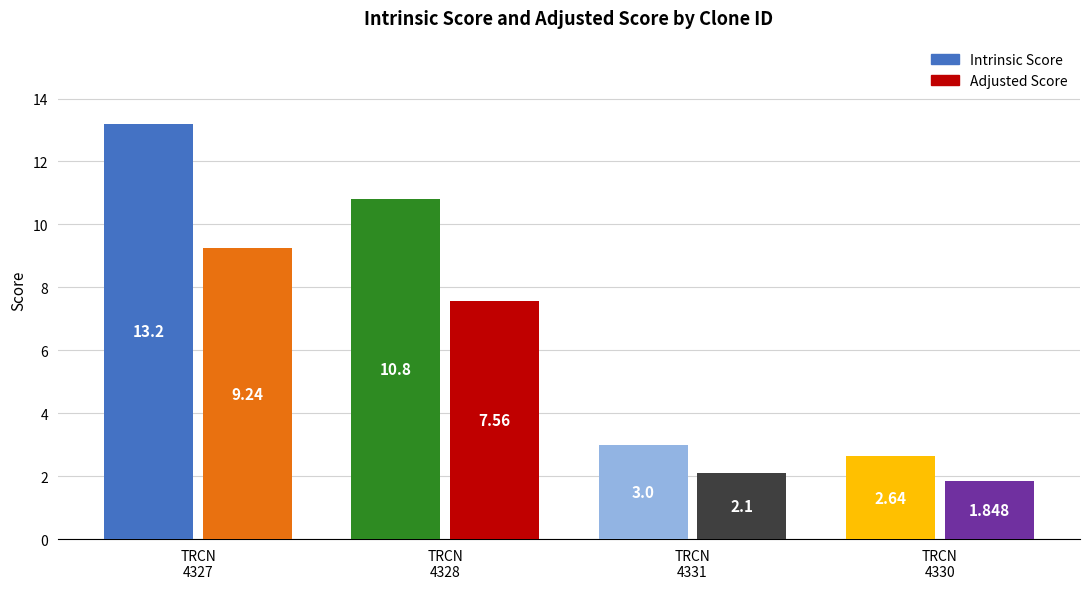

How many series are shown in this chart?

2